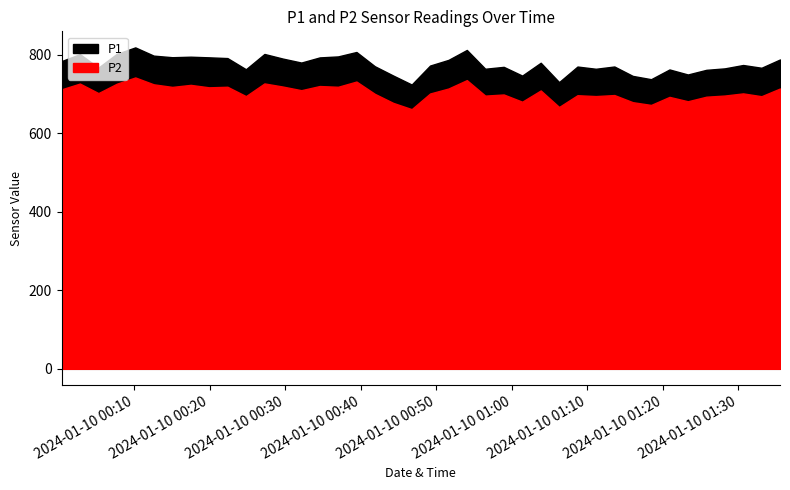

At which label does P2 first exceed 702?

2024-01-10T00:00:23